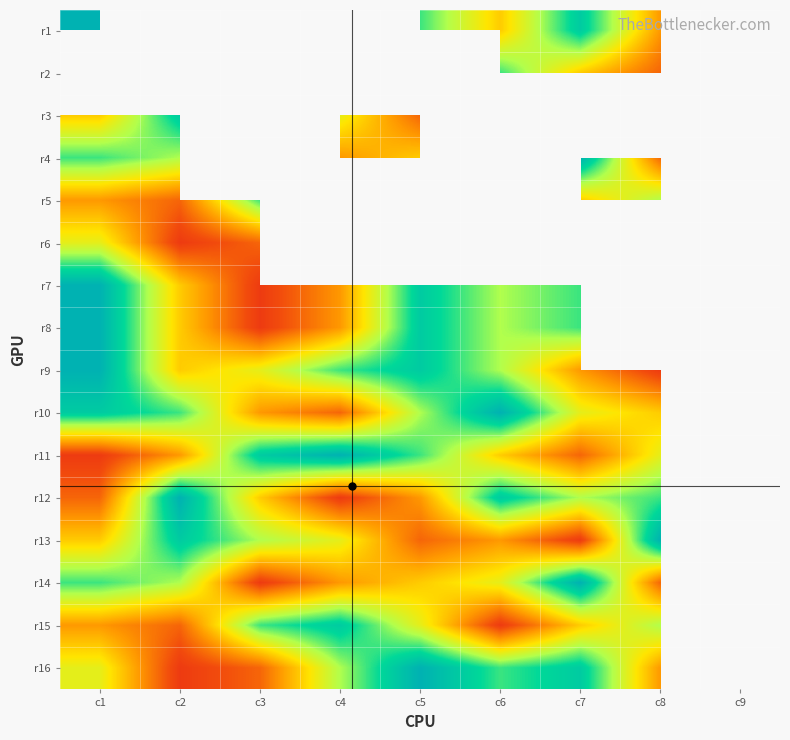

What is the minimum value for r4?

2.0